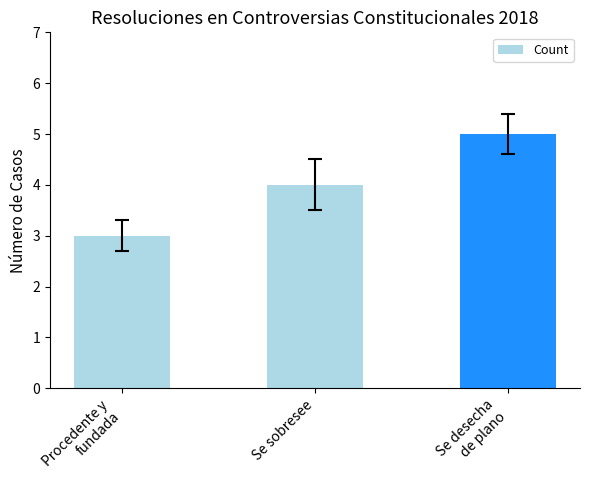

Read the value at Se sobresee.

4